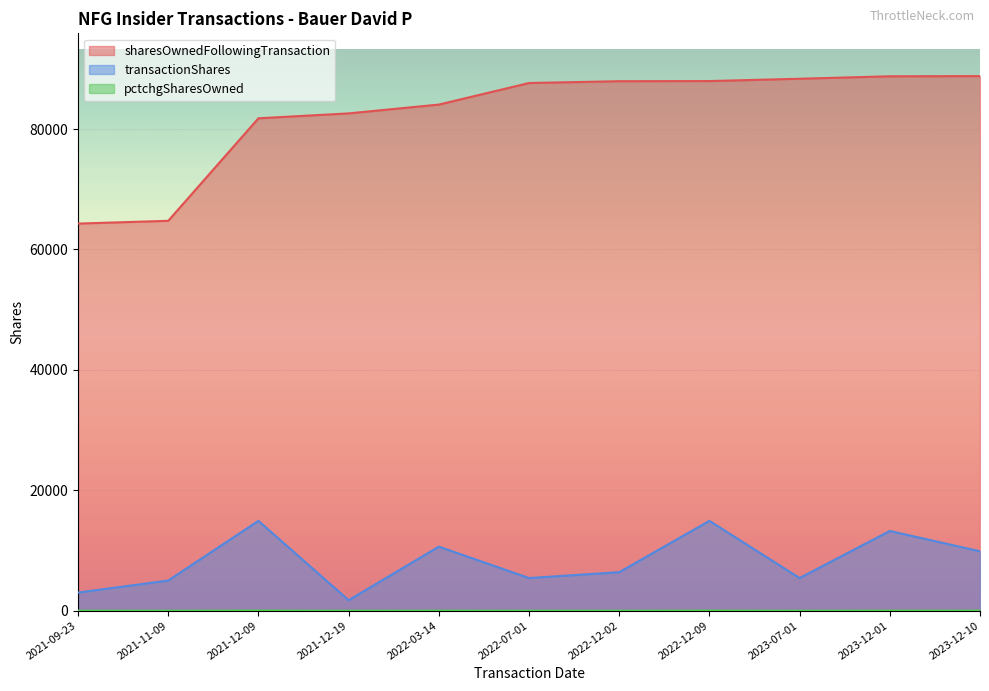

Between 2022-03-14 and 2023-07-01, which is larger?

2023-07-01